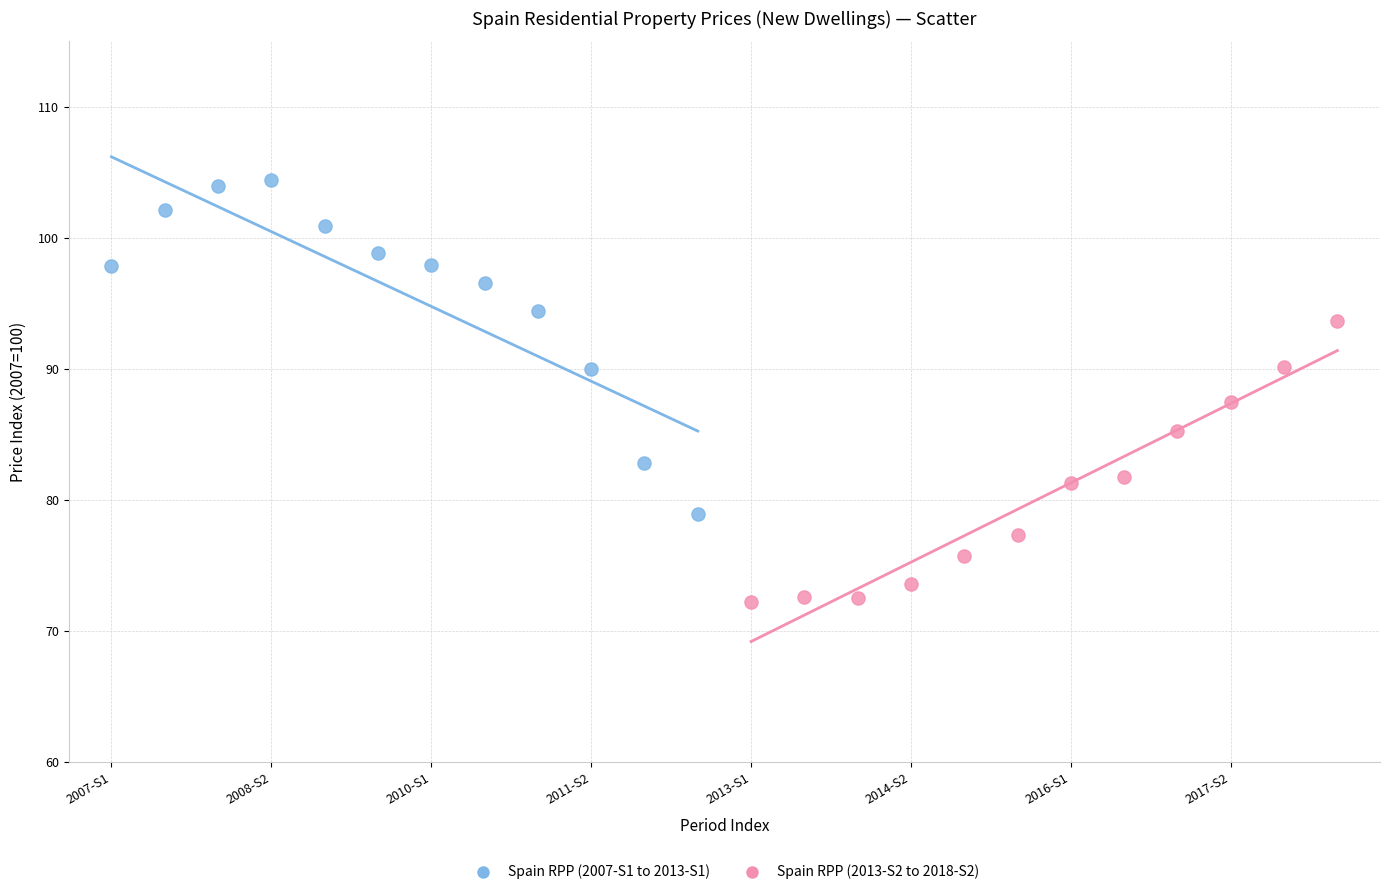

Which series contains the highest Y value?

Spain RPP (2007-S1 to 2013-S1)